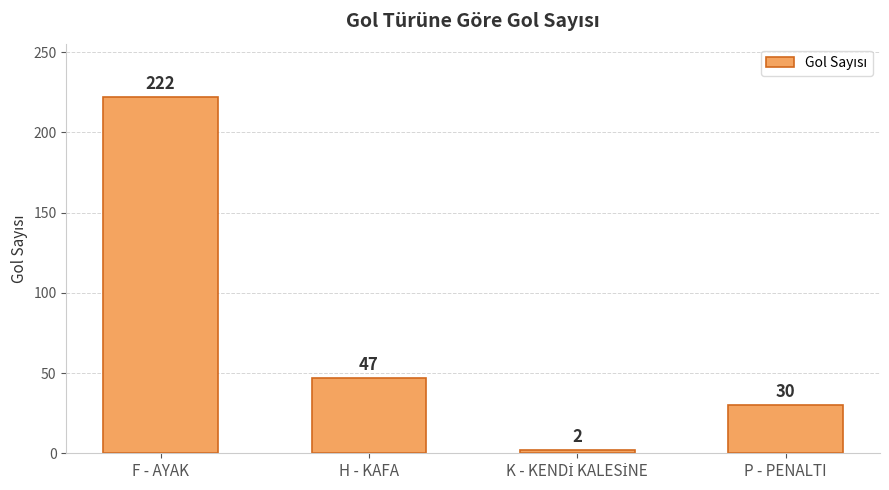

Reading left to right, what are all the values shown in this chart?

222	47	2	30